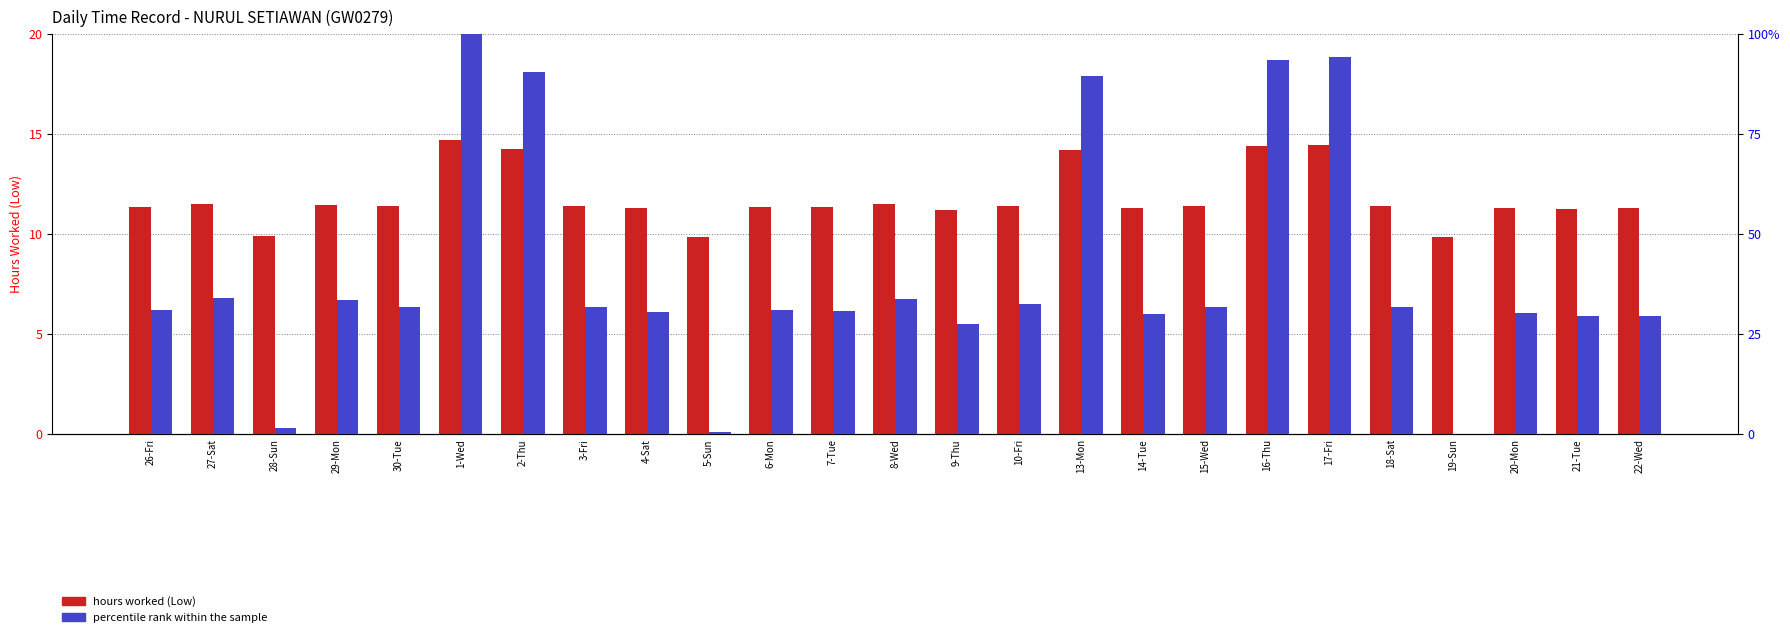

Is it true that hours worked equals 19.2 at 10-Fri?

False